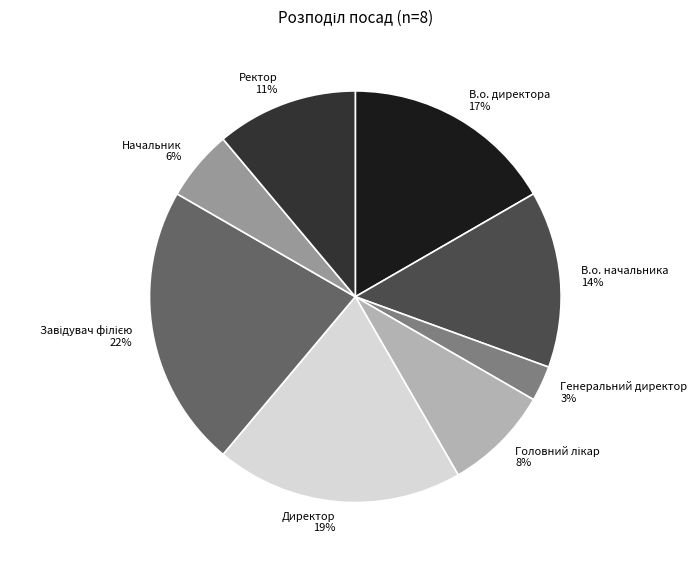

To the nearest percent, what is the difference between the largest and smallest slice percentages?

19%